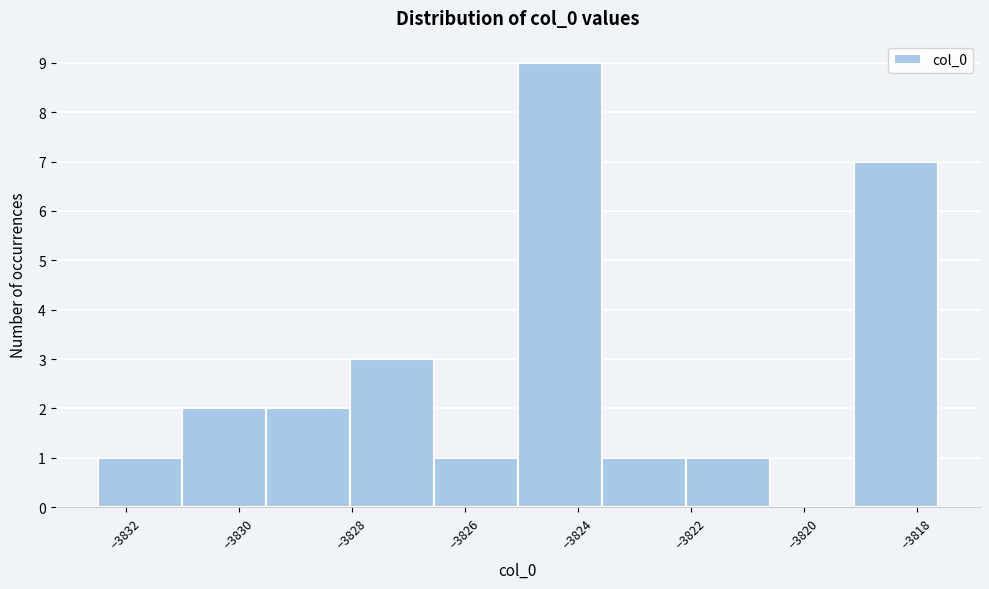

How tall is the bar that spans -3831.0 to -3829.6 on the x-axis? Neither the bar edges nor the heights are printed on the chart, so give them approximately, as read against the axes.

2